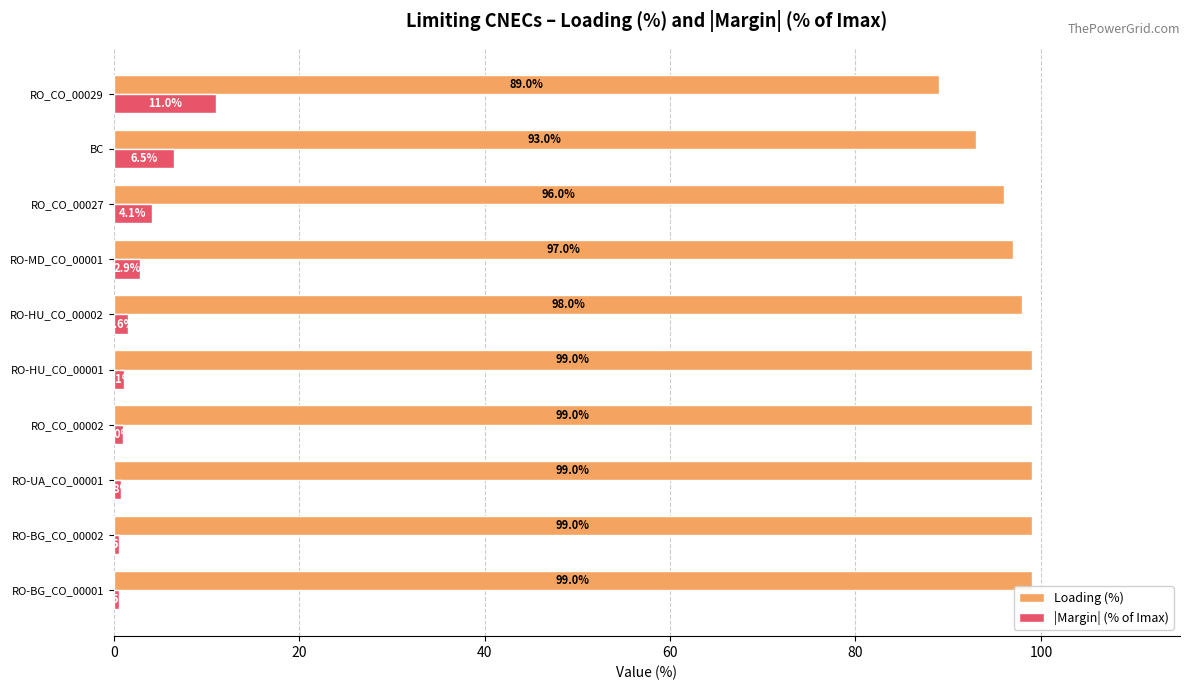

At RO-MD_CO_00001, list the series in order from largest to smallest.

Loading (%), |Margin| (% of Imax)